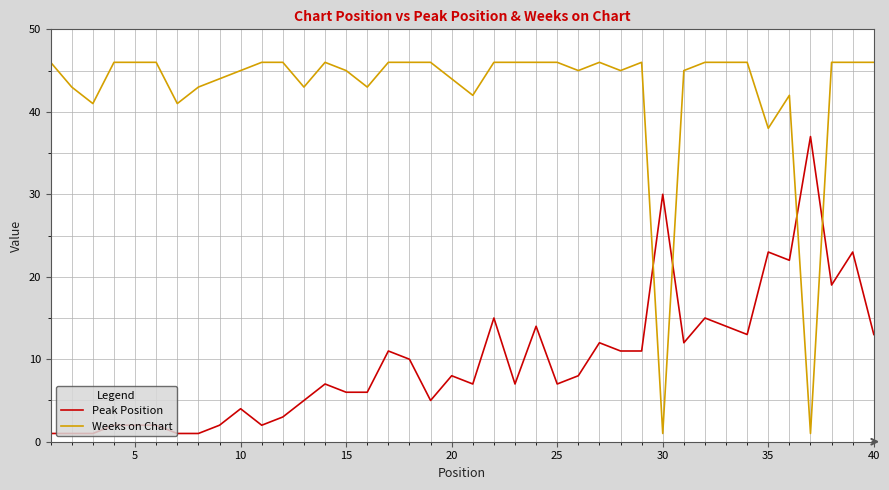

How many lines are shown in the chart?

2